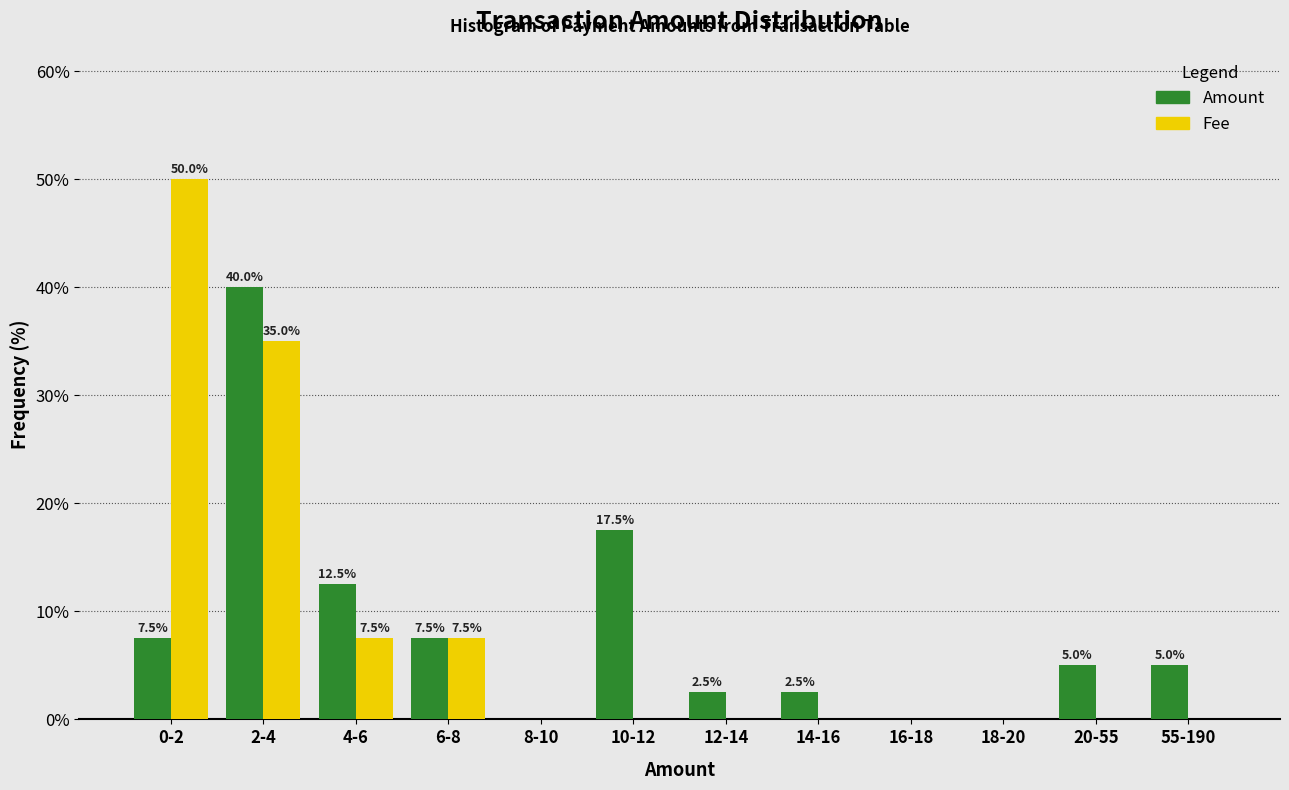

Reading left to right, list all the values displayed in this chart.

Amount: 0-2=7.5	2-4=40.0	4-6=12.5	6-8=7.5	8-10=0.0	10-12=17.5	12-14=2.5	14-16=2.5	16-18=0.0	18-20=0.0	20-55=5.0	55-190=5.0
Fee: 0-2=50.0	2-4=35.0	4-6=7.5	6-8=7.5	8-10=0.0	10-12=0.0	12-14=0.0	14-16=0.0	16-18=0.0	18-20=0.0	20-55=0.0	55-190=0.0